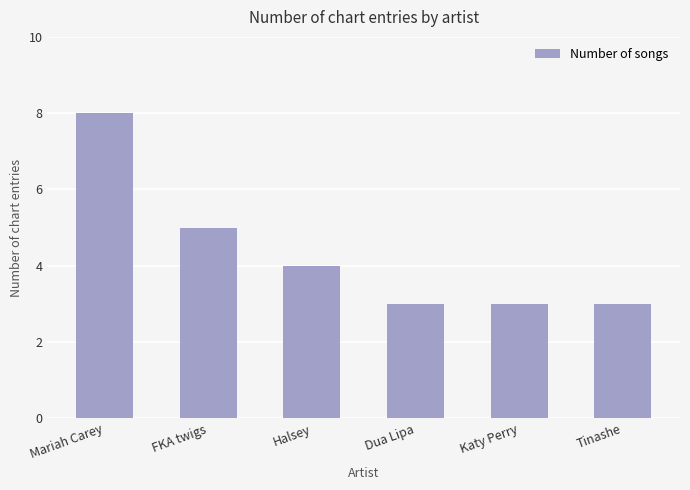

The chart shows a value of 5 at Katy Perry. True or false?

False